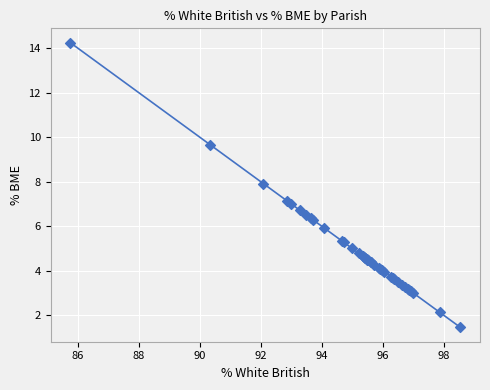

What is the greatest value displayed?

14.3